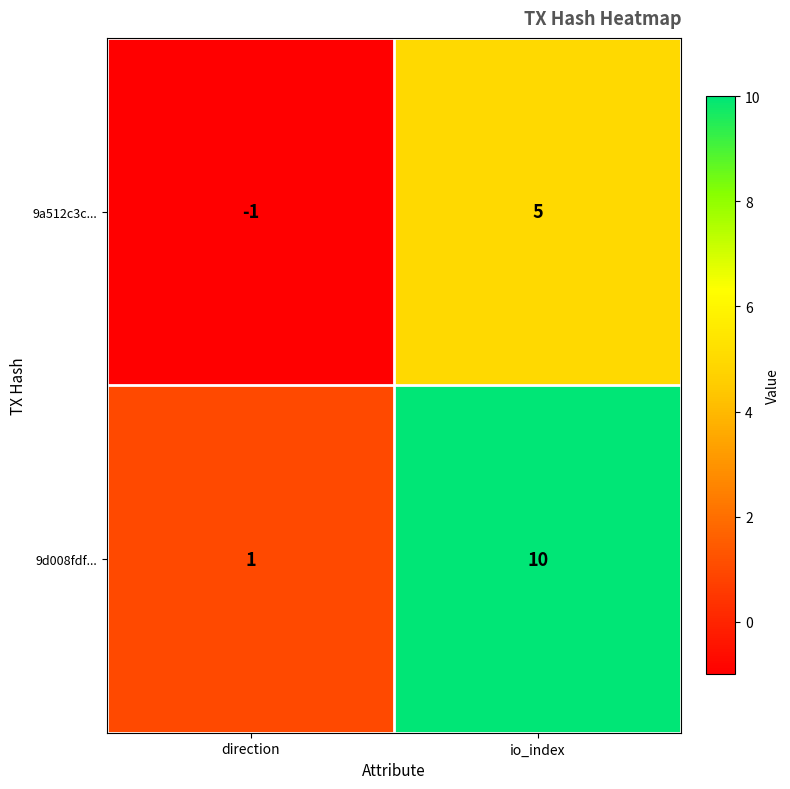

List the series in order of their peak value, highest first.

9d008fdf..., 9a512c3c...